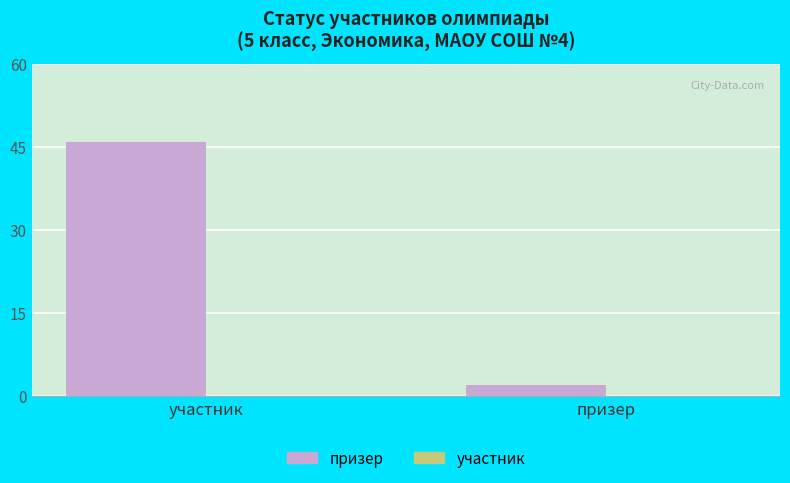

What is the value of the 1st bar from the left?

46